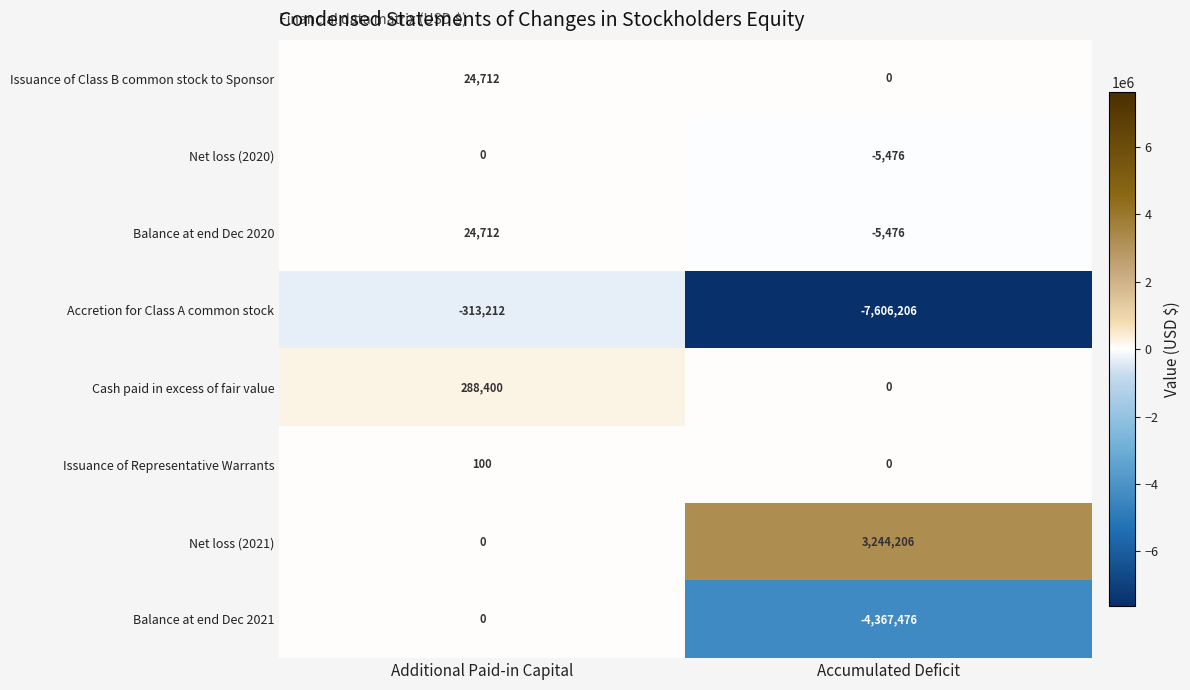

Reading left to right, extract all data points from this chart.

Issuance of Class B common stock to Sponsor: 24712	0
Net loss (2020): 0	-5476
Balance at end Dec 2020: 24712	-5476
Accretion for Class A common stock: -313212	-7606206
Cash paid in excess of fair value: 288400	0
Issuance of Representative Warrants: 100	0
Net loss (2021): 0	3244206
Balance at end Dec 2021: 0	-4367476